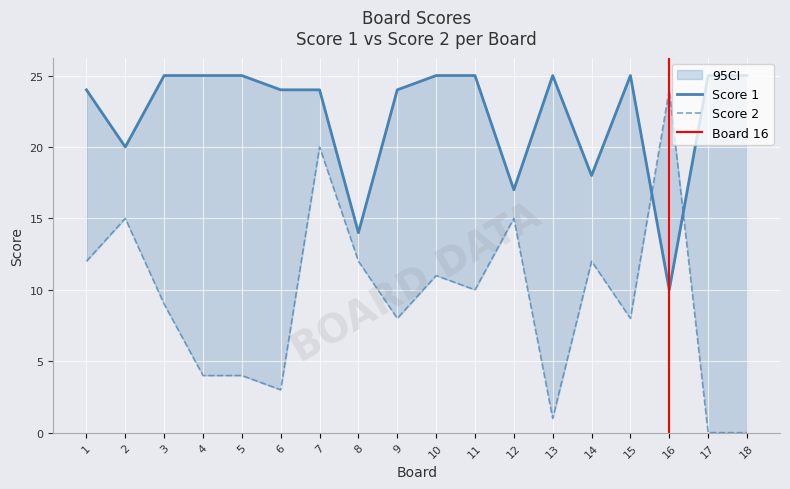

Rank the series at 5 from highest to lowest value.

Score 1, Score 2